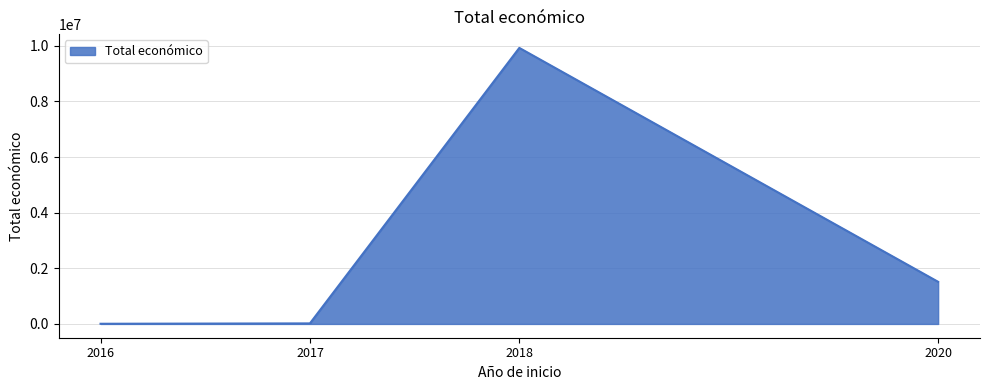

What is the difference between the maximum and minimum values?

9918013